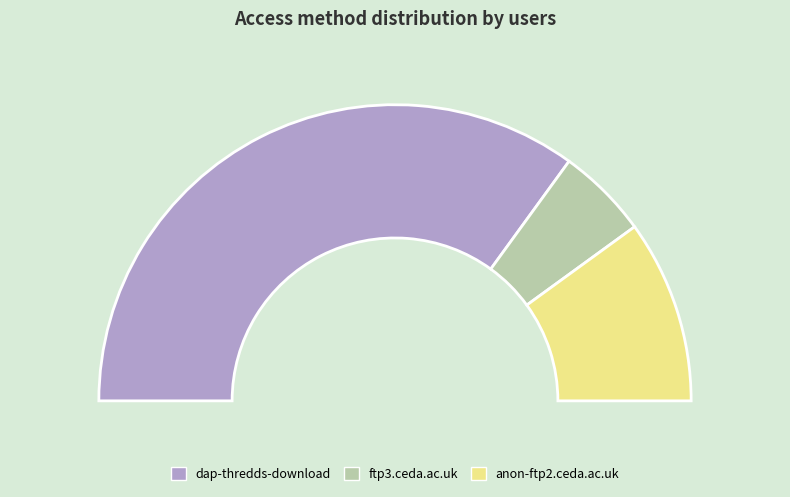

Which category accounts for the majority?

dap-thredds-download